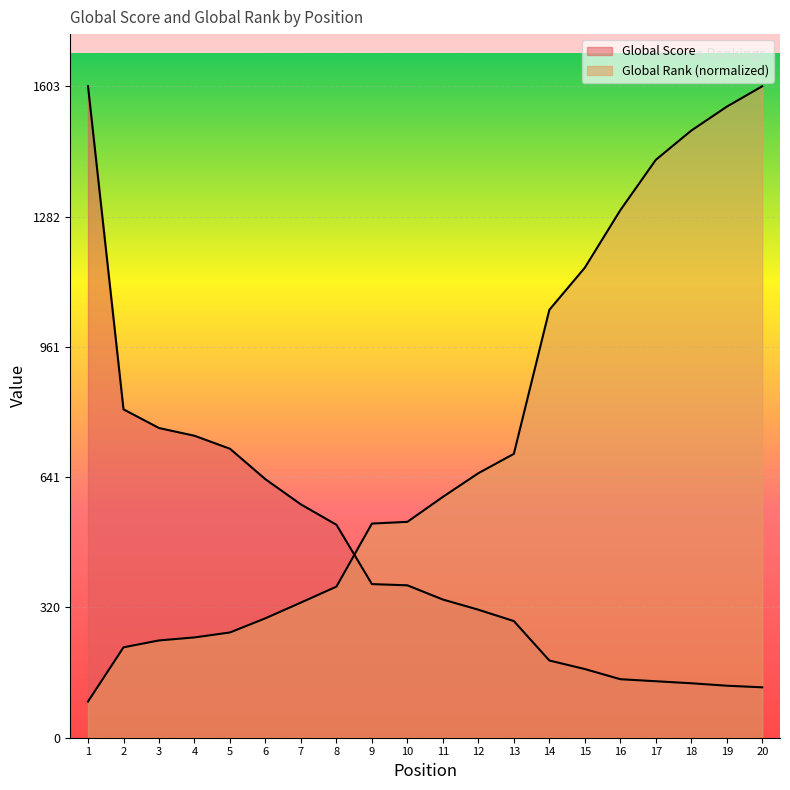

What is the lowest value of the Global Score series?

124.0